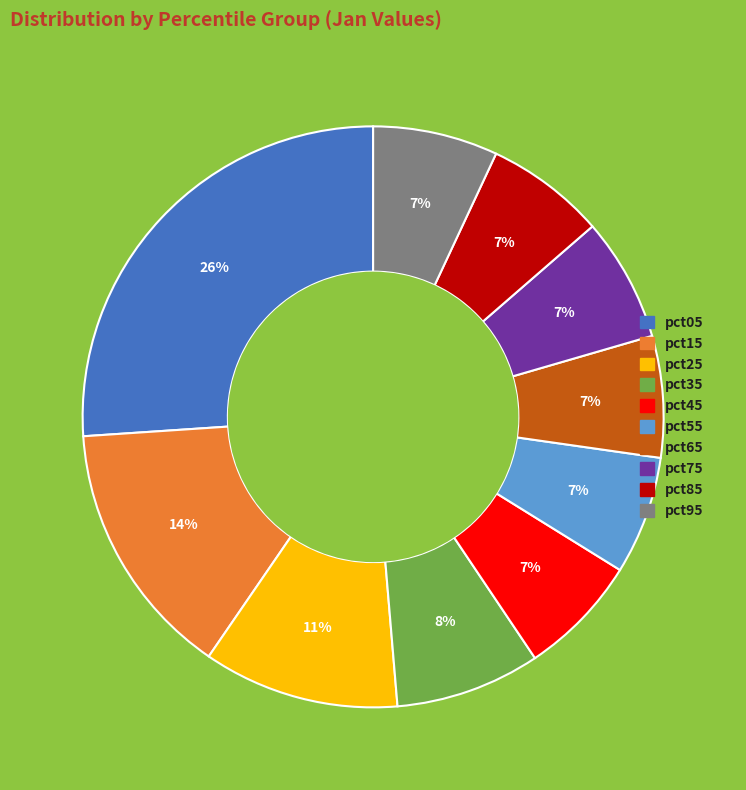

Combined, do pct95 and pct45 account for over 50%?

No